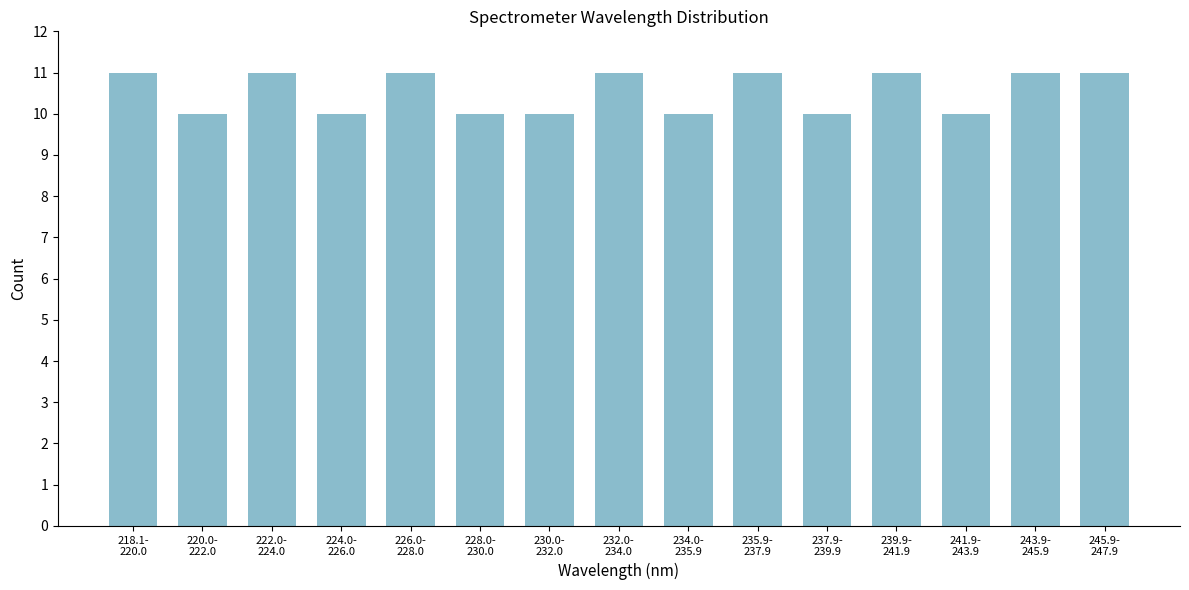

Reading left to right, extract all data points from this chart.

11	10	11	10	11	10	10	11	10	11	10	11	10	11	11